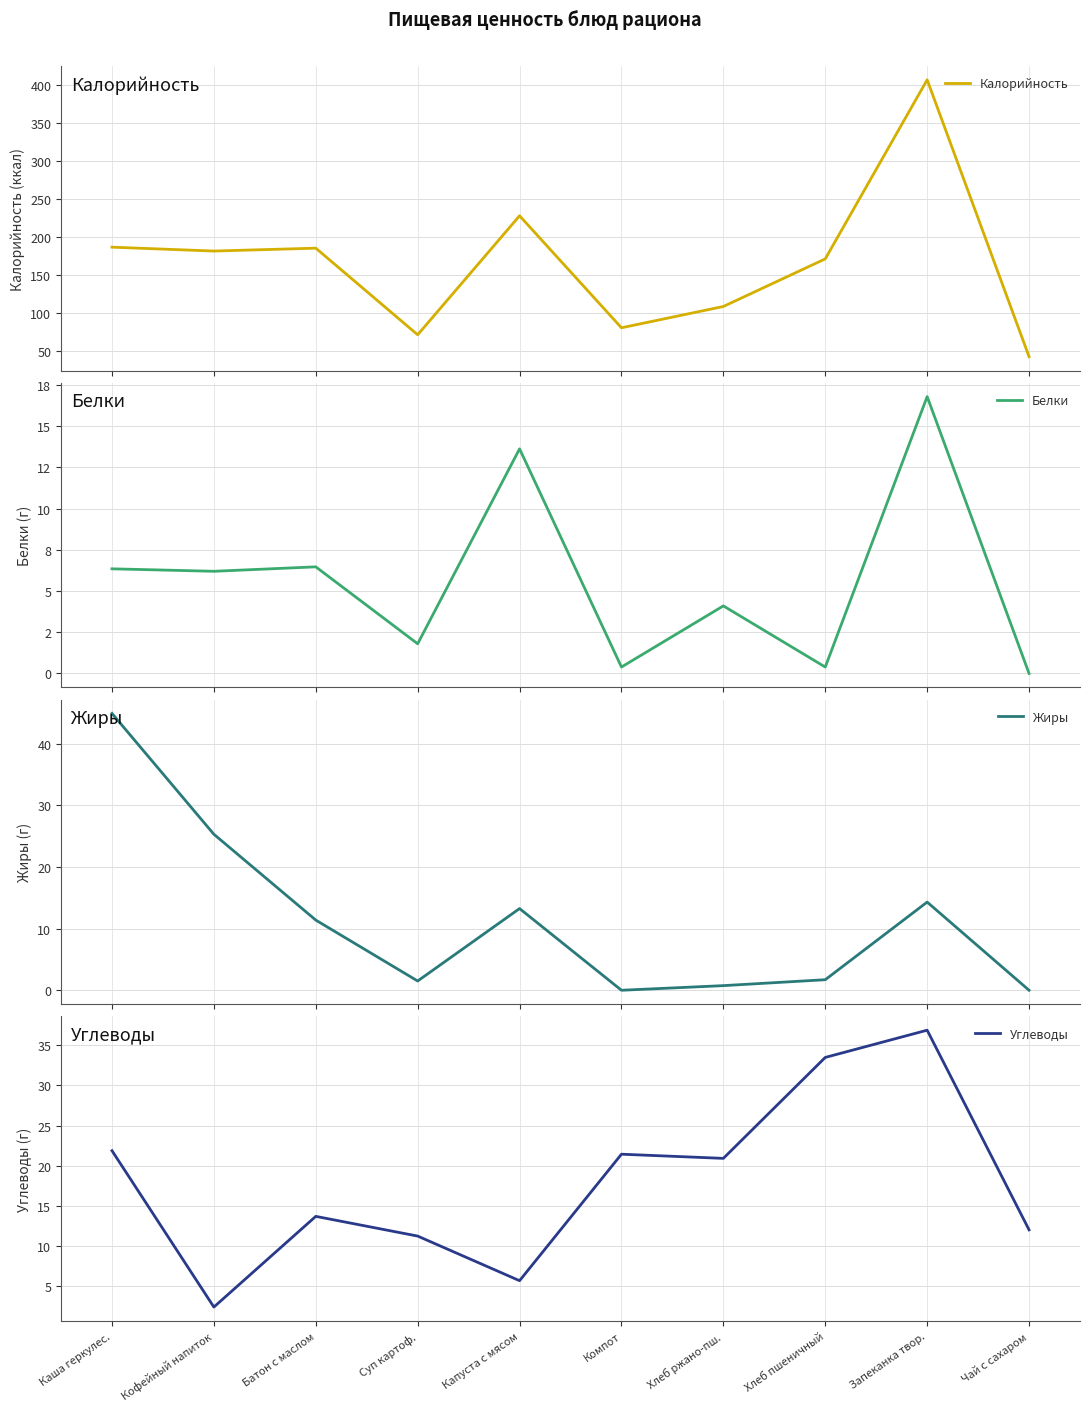

What is the difference between the maximum and minimum values in the Калорийность series?

364.1